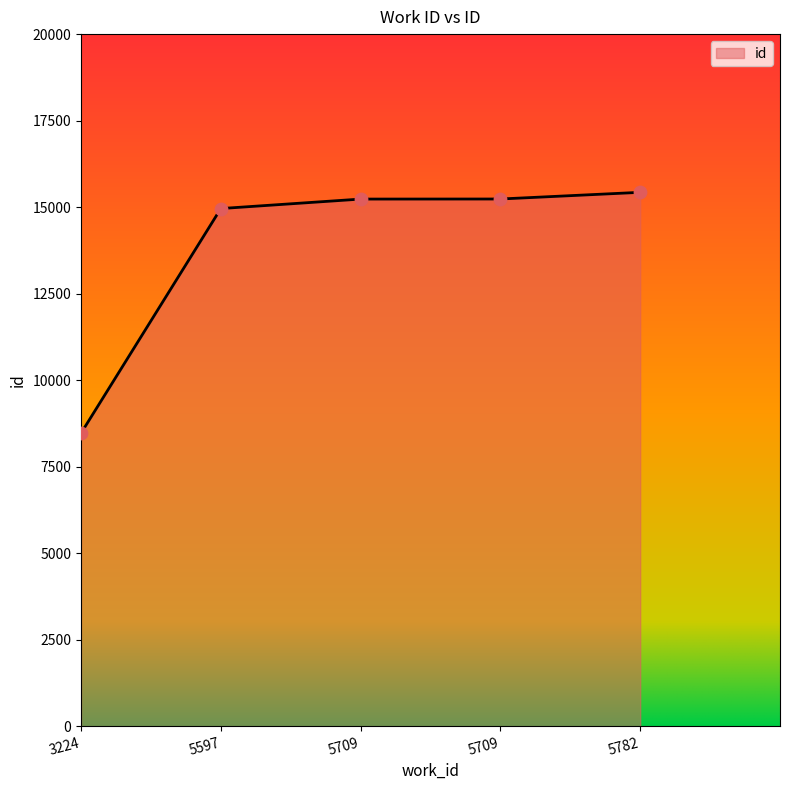

What is the change in value from 5709 to 5709?

+2